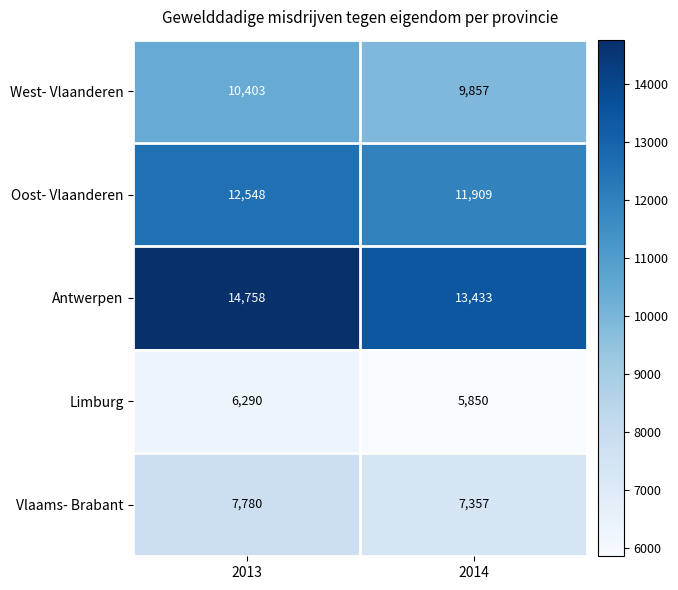

At which category is the sum across all series the highest?

2013